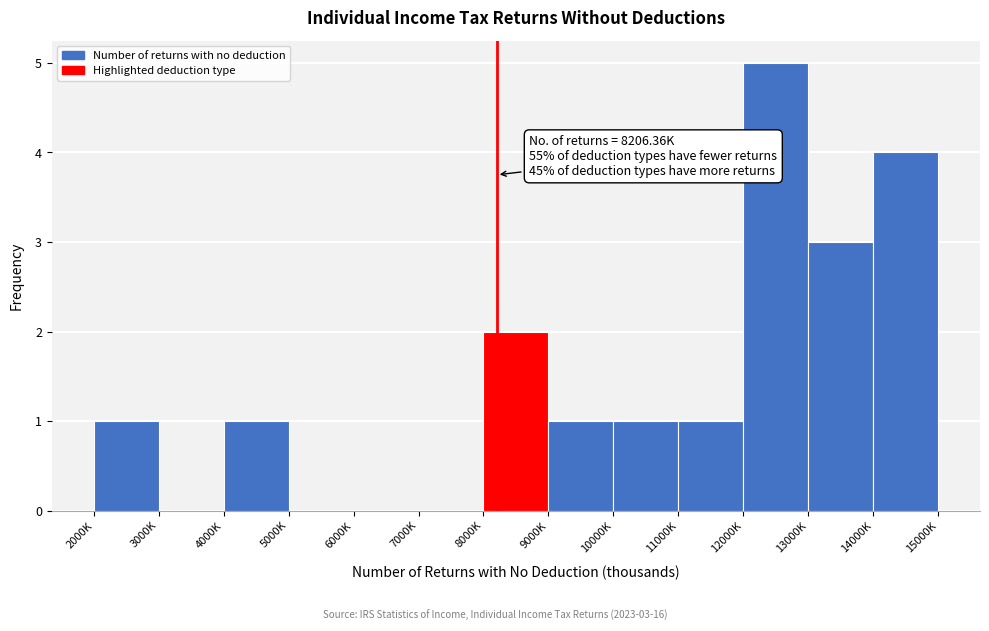

Reading left to right, extract all data points from this chart.

2000K=1	3000K=0	4000K=1	5000K=0	6000K=0	7000K=0	8000K=2	9000K=1	10000K=1	11000K=1	12000K=5	13000K=3	14000K=4